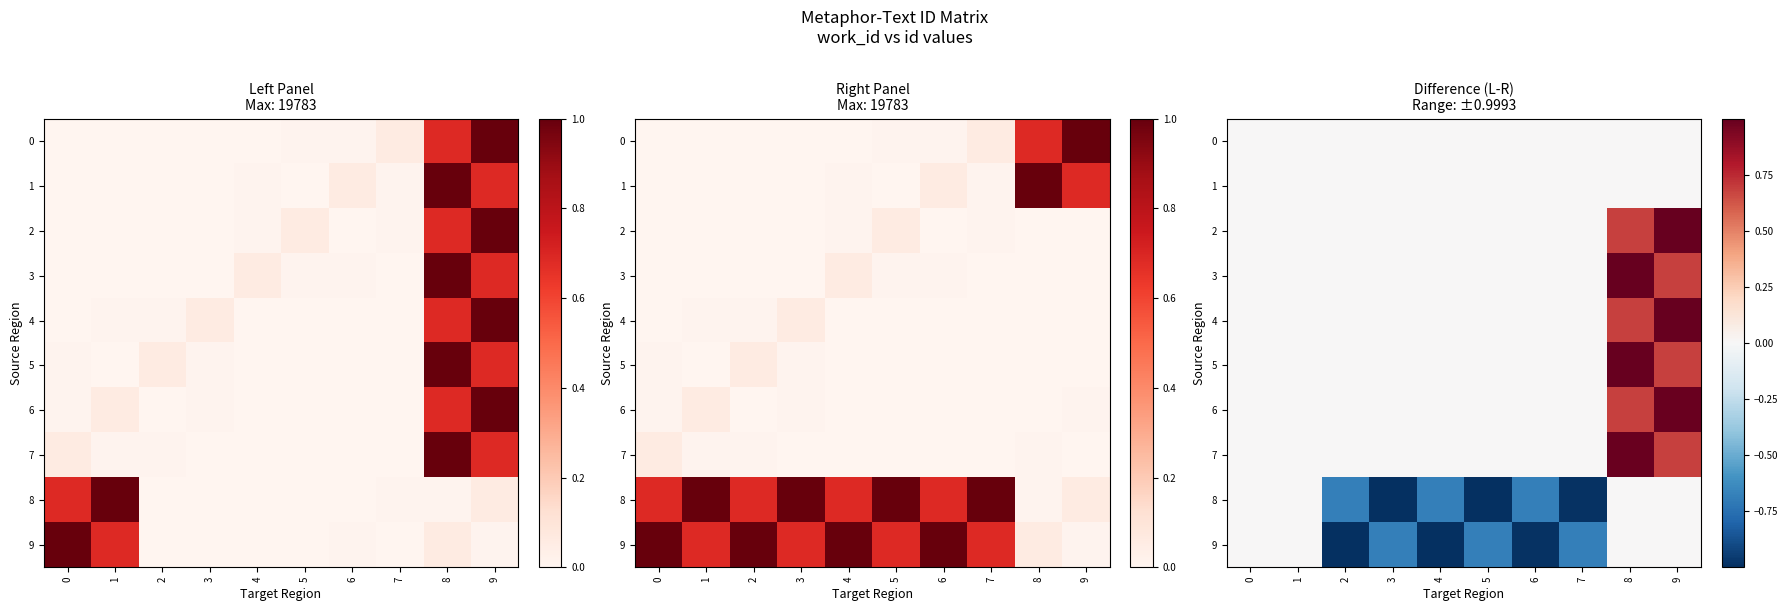

How many data points in 7 are above 0?

2